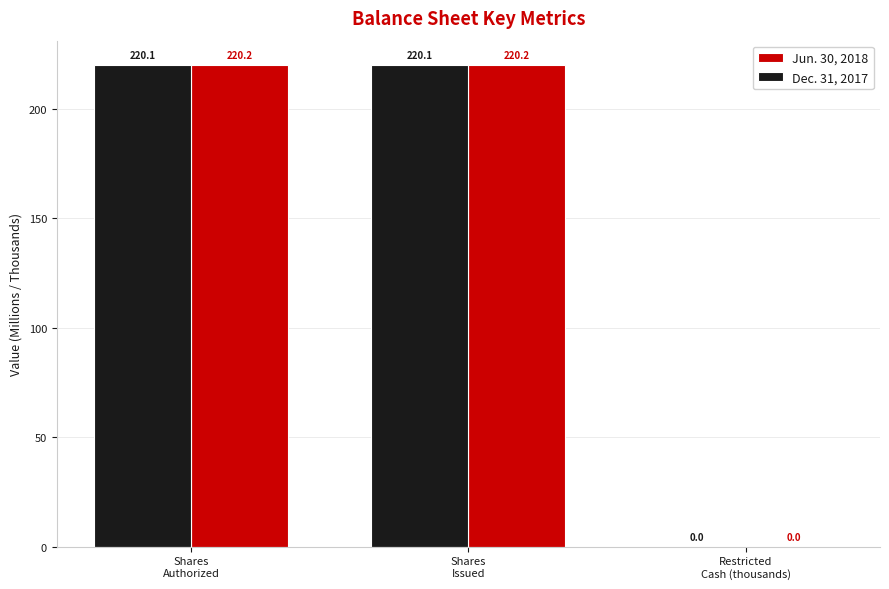

Are the bars grouped side by side (vs. stacked)?

Yes